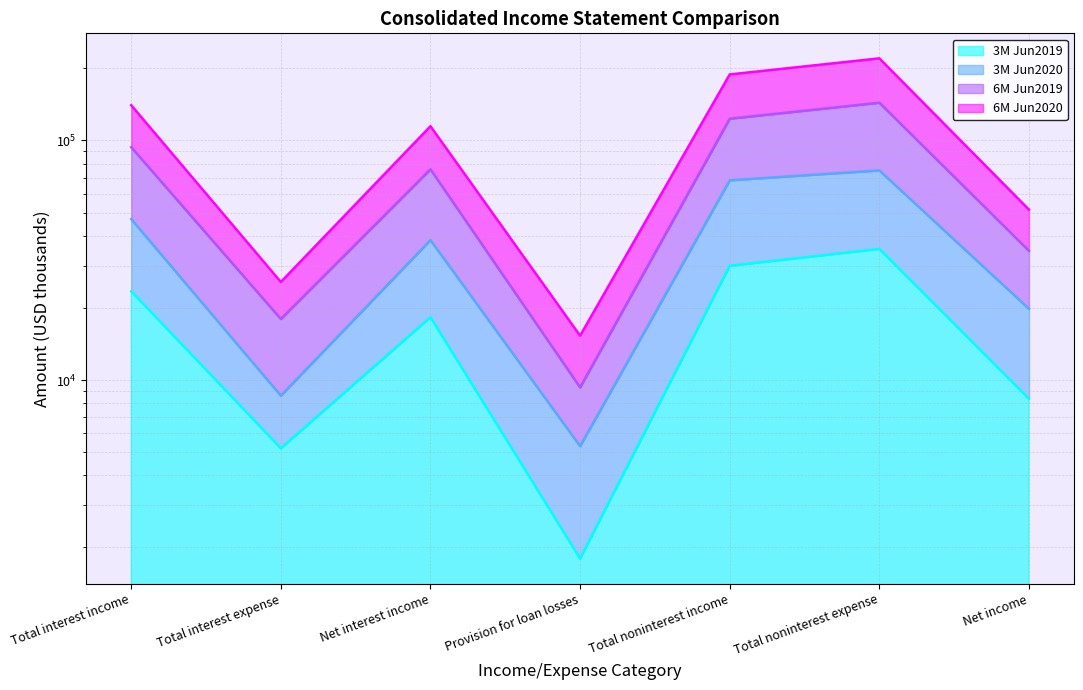

What is the greatest value displayed?

220230